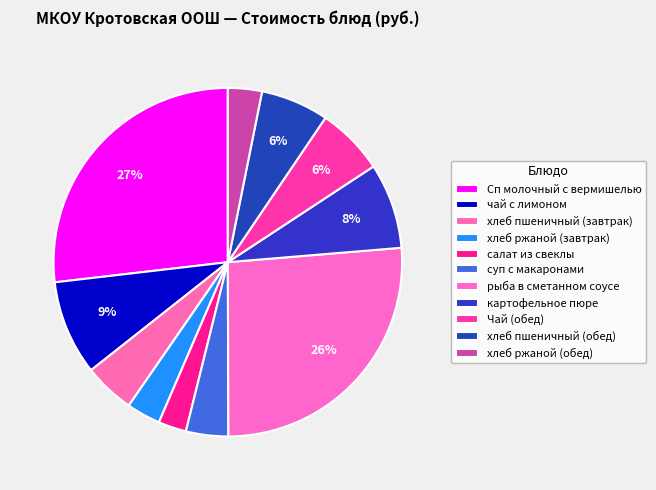

Does any single category account for the majority?

No